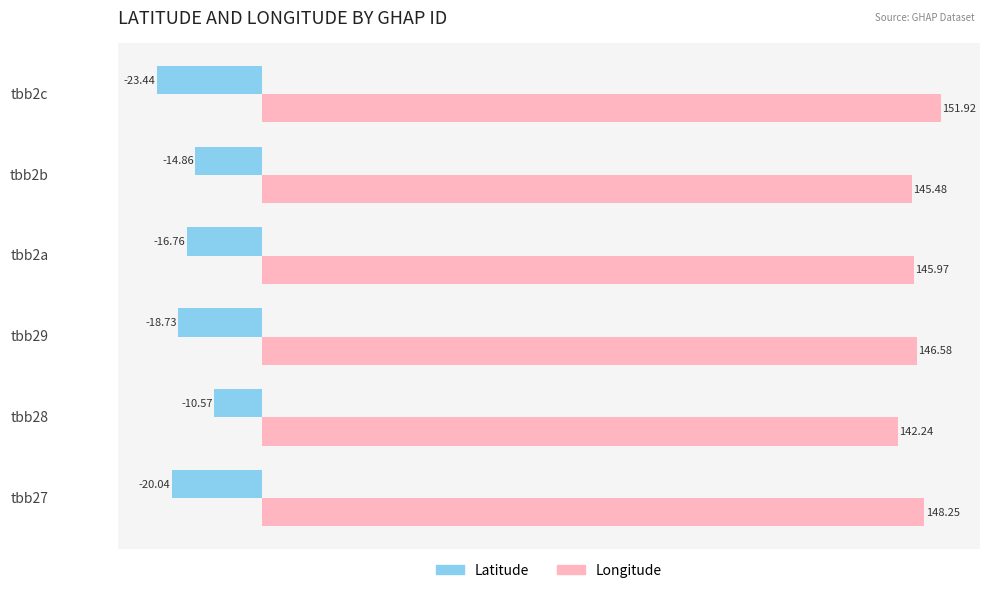

At which category is the sum across all series the highest?

tbb28